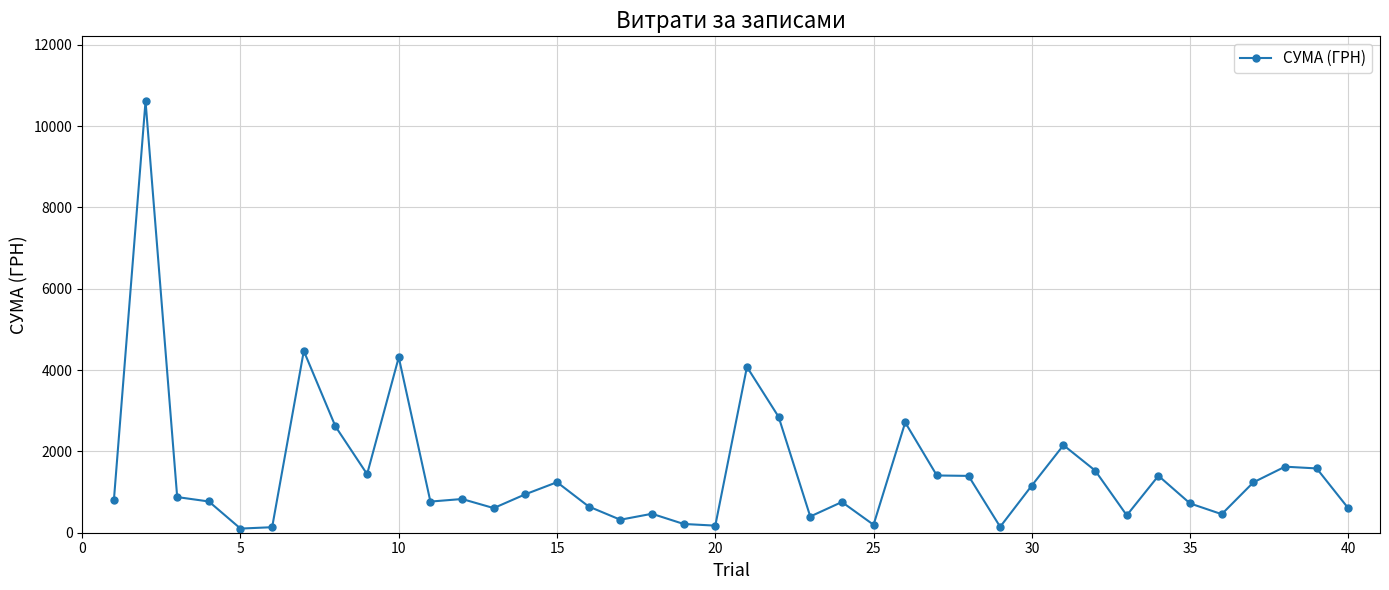

What is the value of the 13th point from the left?

605.5